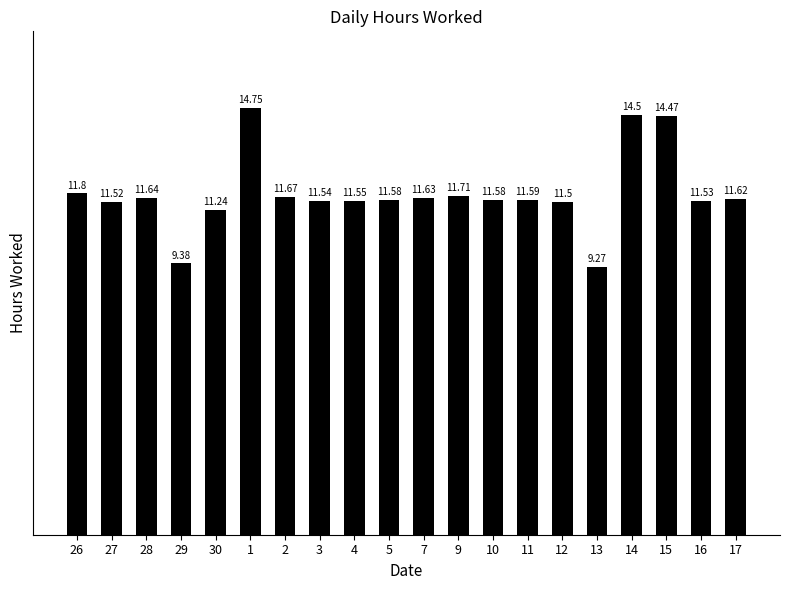

What position from the right is 5?

11